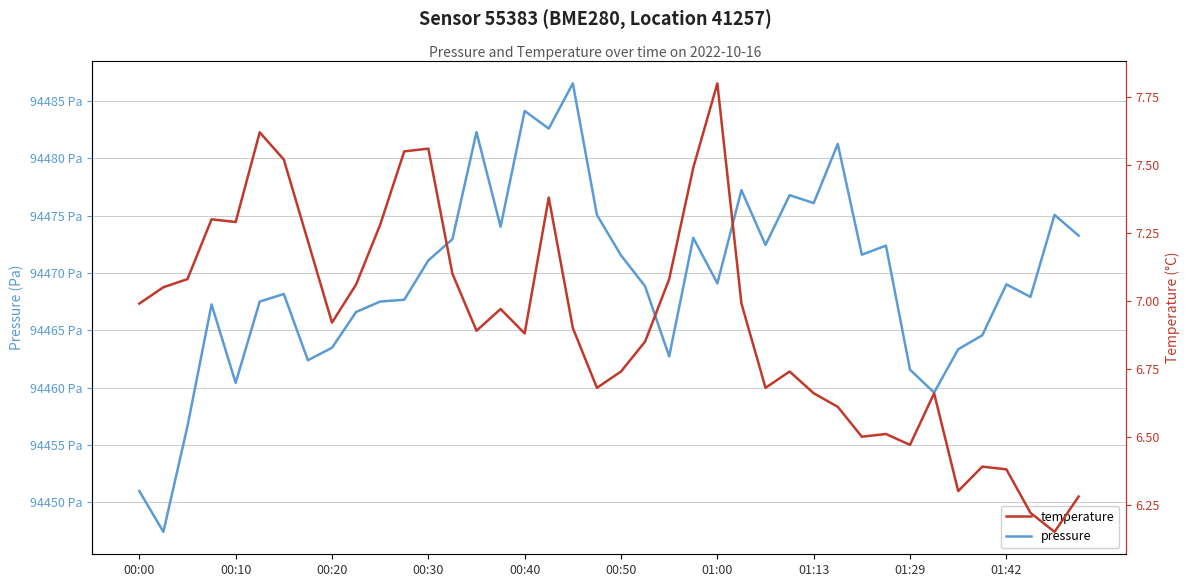

At how many categories does at least one series exceed 5643?

40